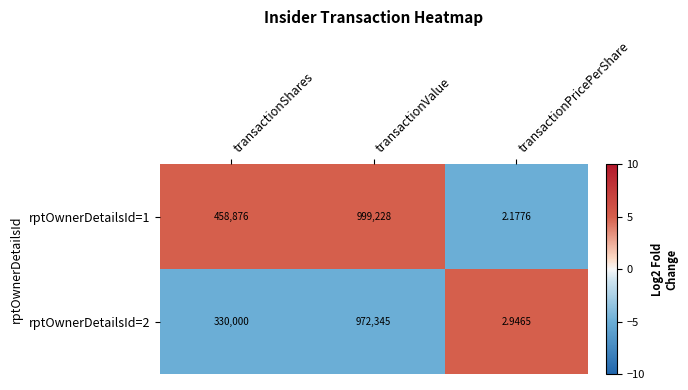

At which category is the sum across all series the highest?

transactionValue